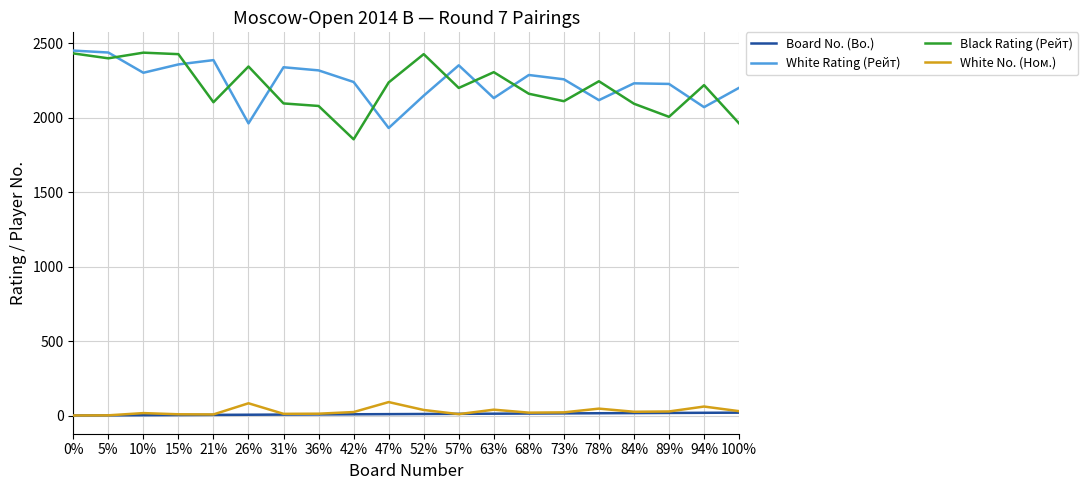

True or false: Board No. (Bo.) and White Rating (Рейт) intersect in this chart.

False